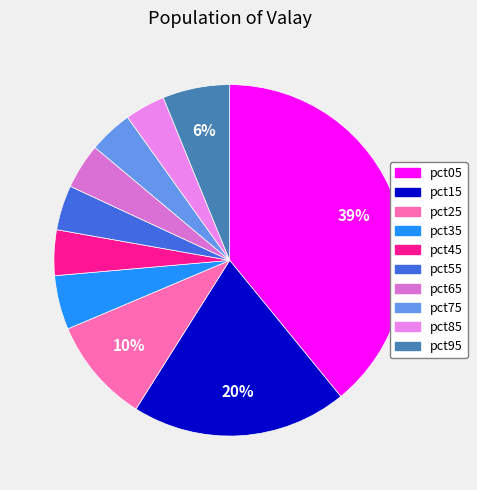

Does any single category account for the majority?

No